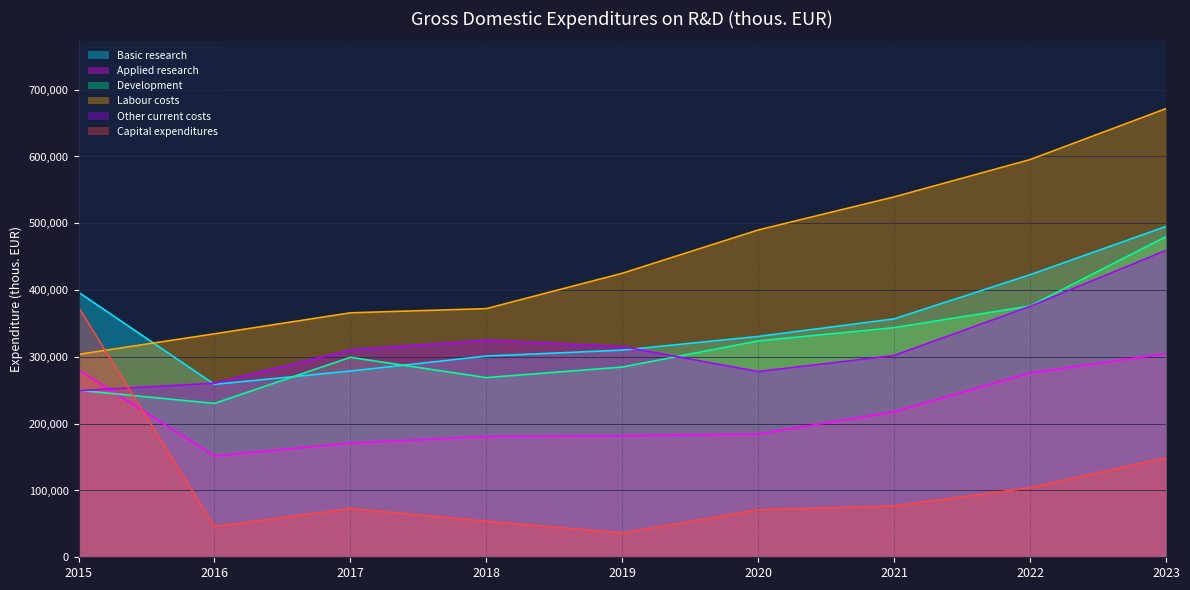

True or false: Applied research has a value of 394647.6 at 2015.

False